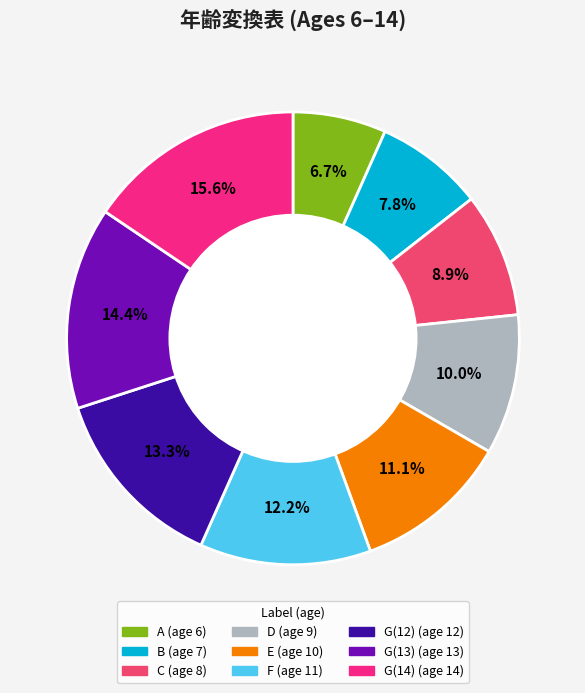

The B slice represents 1% of the pie. True or false?

False